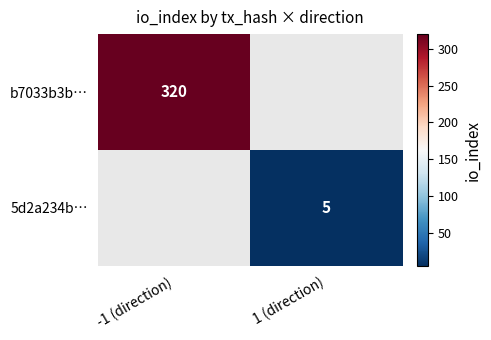

Count the number of categories in the chart.

2